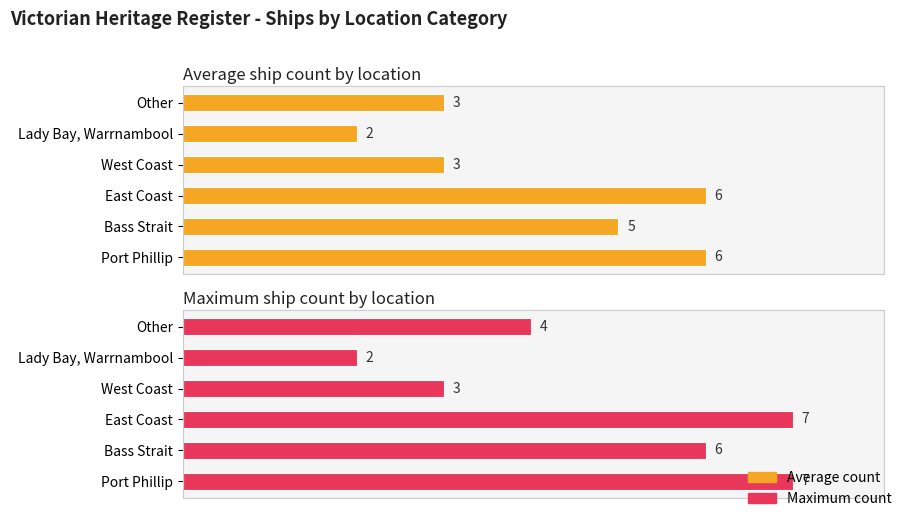

What is the difference between the second highest and minimum values in the Ship count (maximum metric) series?

5